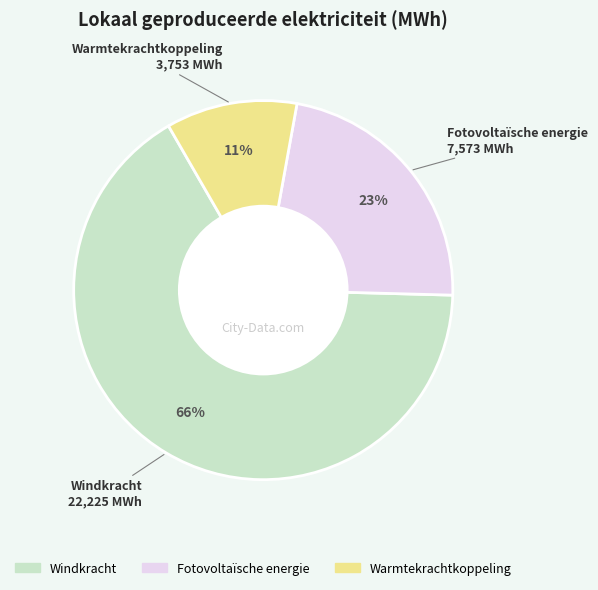

To the nearest percent, what is the difference between the largest and smallest slice percentages?

55%